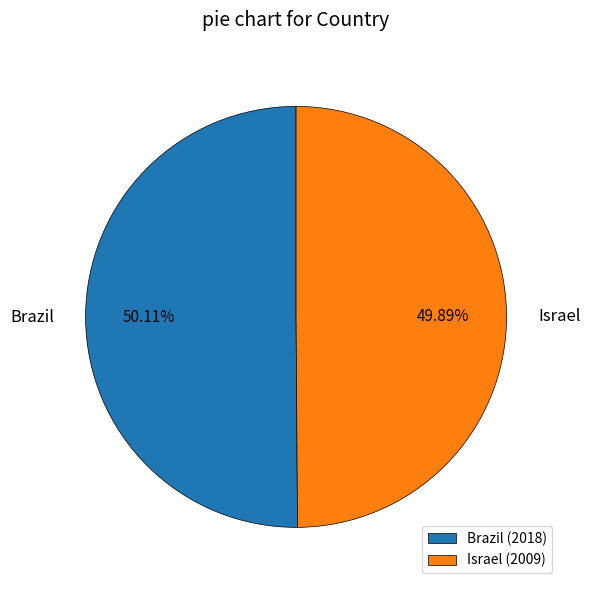

Approximately how many times larger is the value at Brazil (2018) compared to Israel (2009)?

1.0